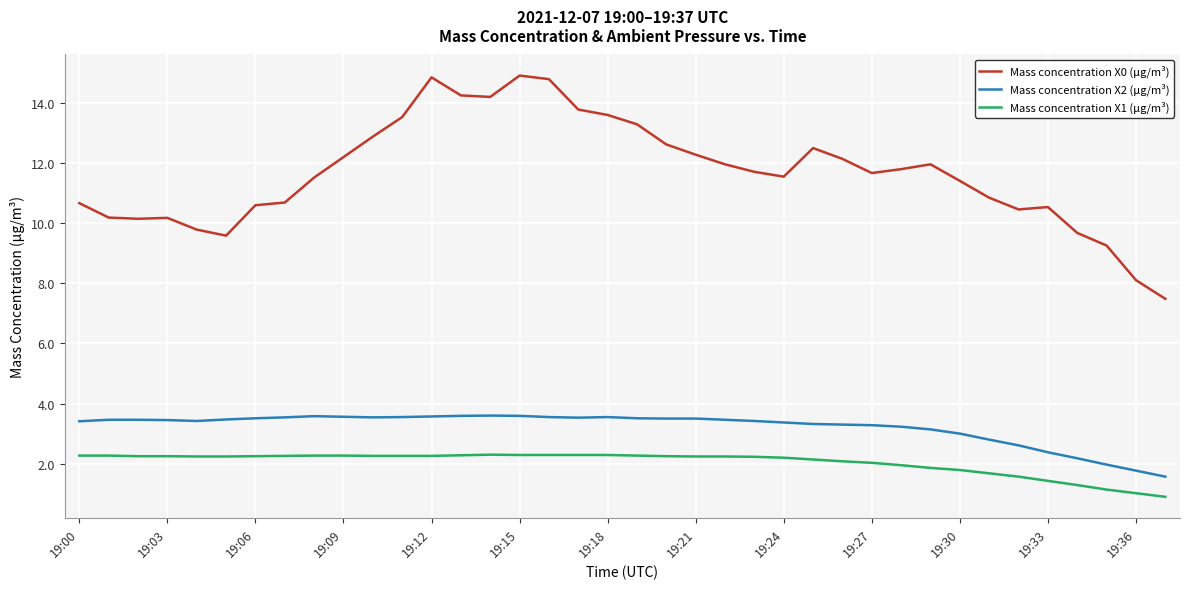

What is the lowest value of the Mass concentration X0 (μg/m³) series?

7.5